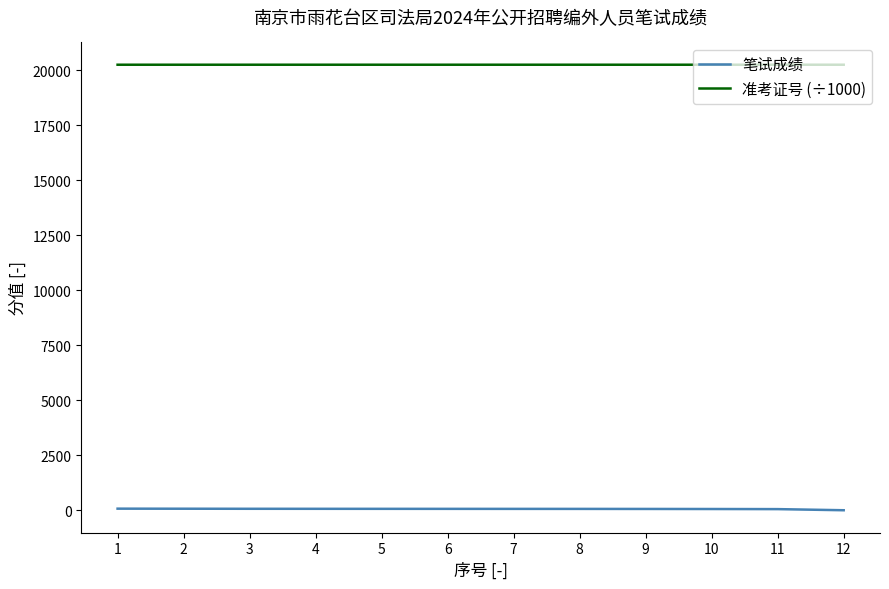

True or false: 准考证号 (÷1000) and 笔试成绩 cross at least once.

False